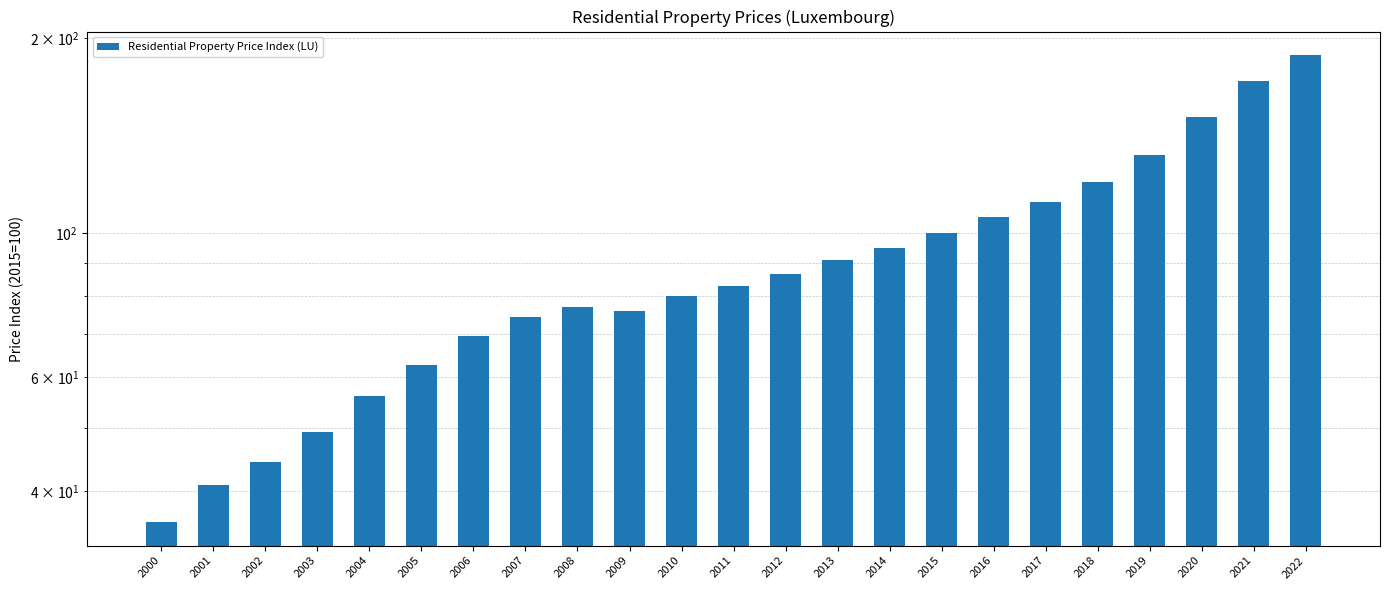

Which category has the lowest value across all series?

2000